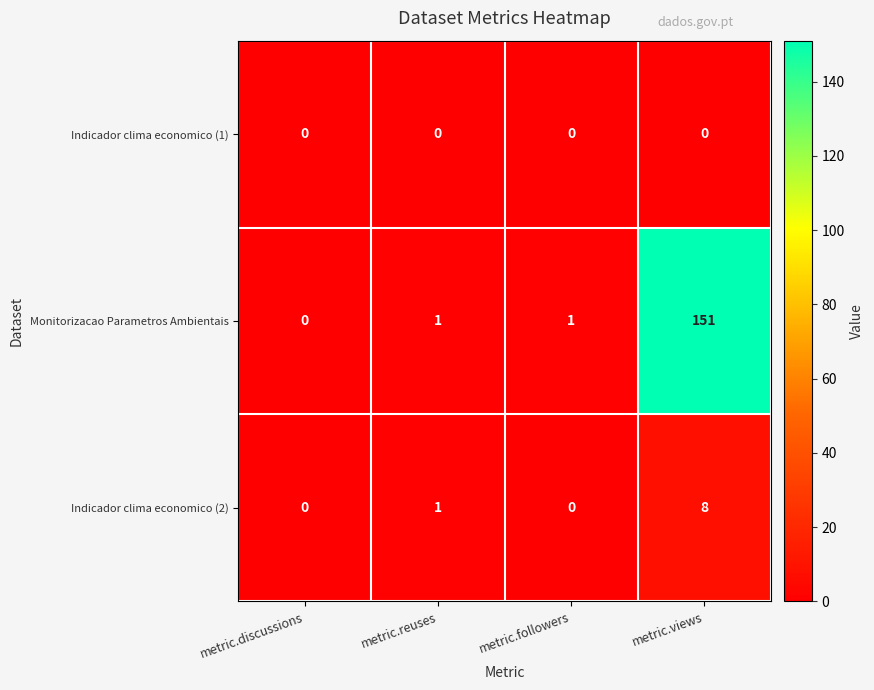

Count the Indicador clima economico (2) values in the range 0 to 8.

4